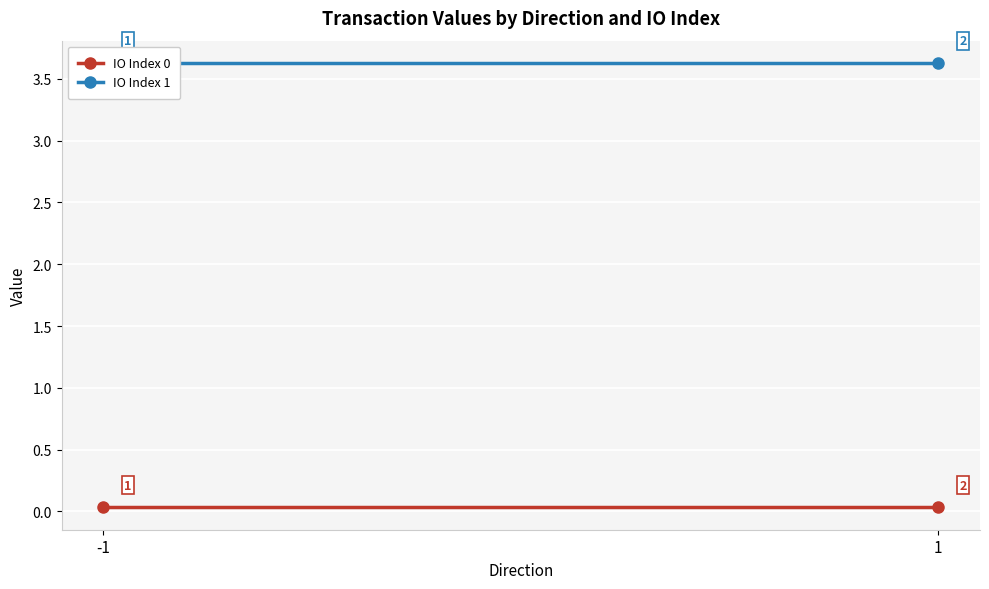

The value of IO Index 1 at 1 is 1.1. True or false?

False